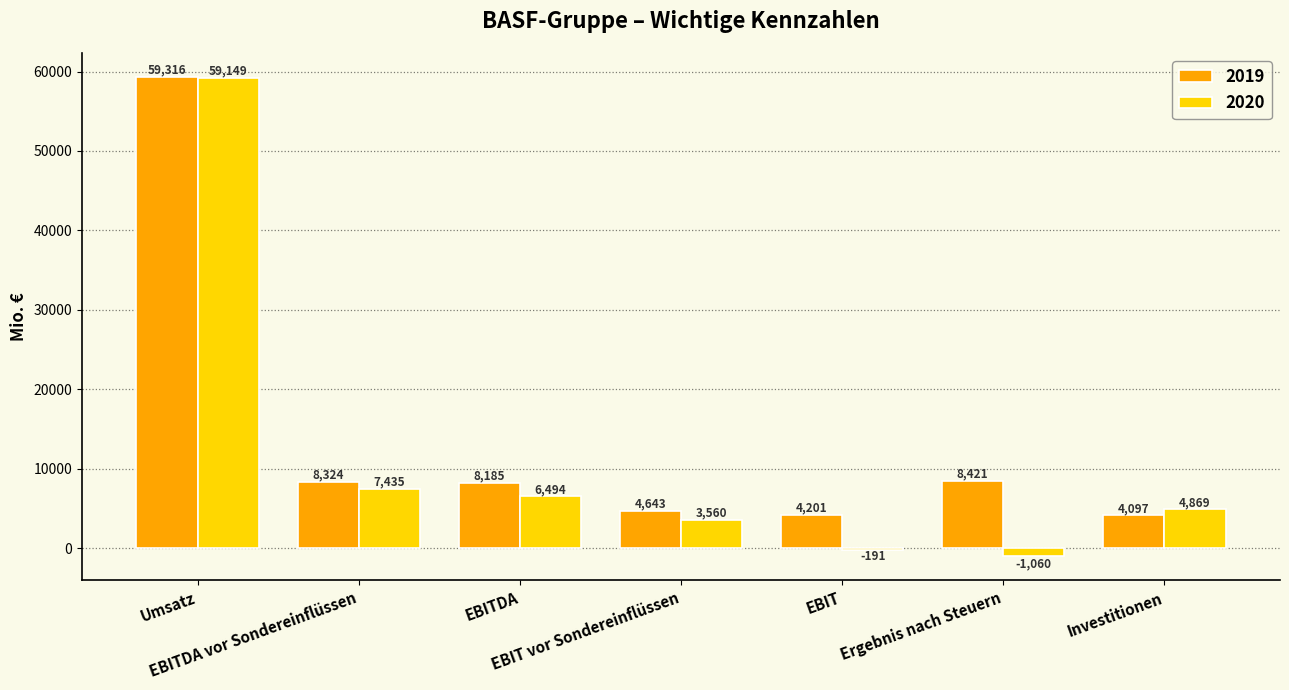

How many groups of bars are there?

7